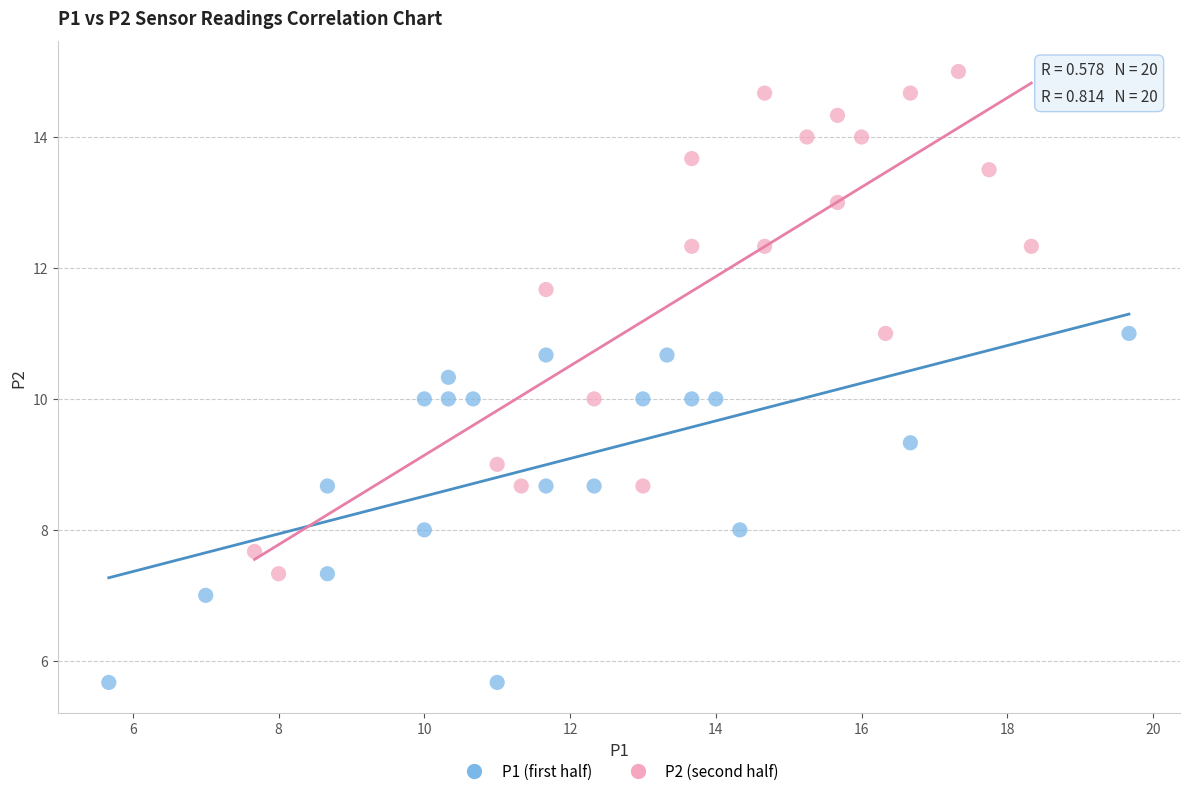

Which series has the largest Y range (max minus min)?

P2 (second half)